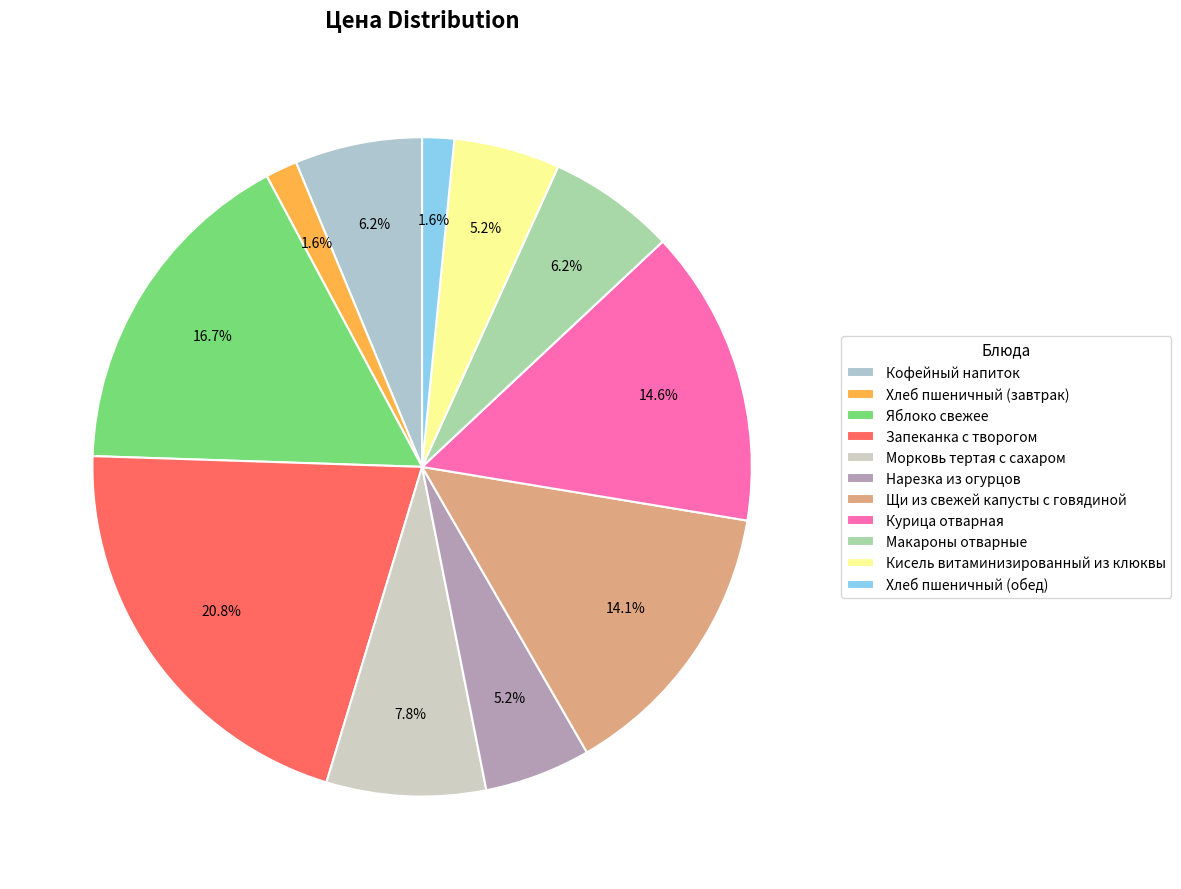

To the nearest percent, what is the combined percentage of Запеканка с творогом and Нарезка из огурцов?

26%